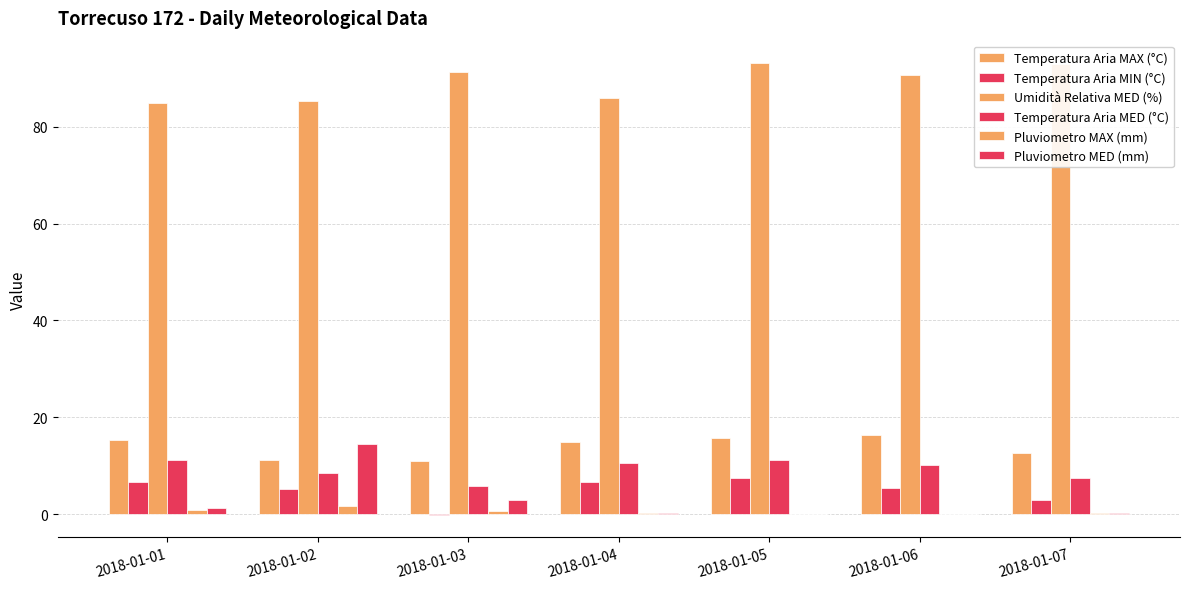

How many values in the Temperatura Aria MED (°C) series exceed 10?

4